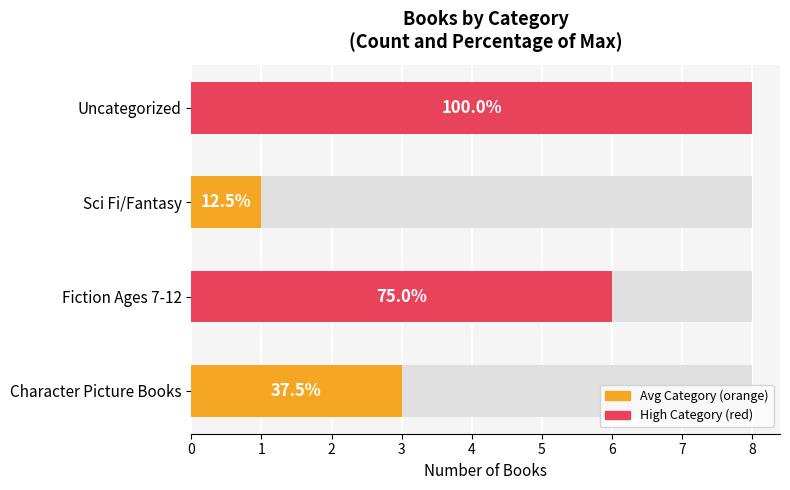

What is the sum of the values at Uncategorized and Fiction Ages 7-12?

14